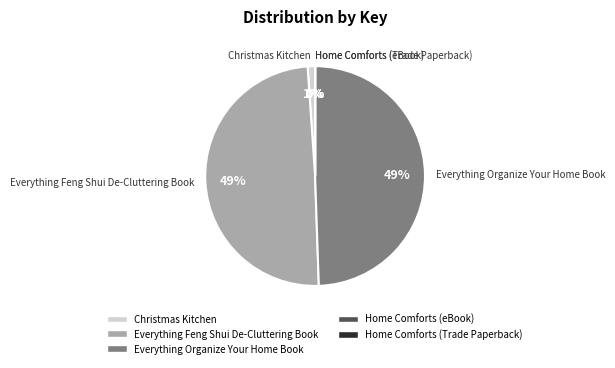

What percentage is the Christmas Kitchen slice, to the nearest percent?

1%